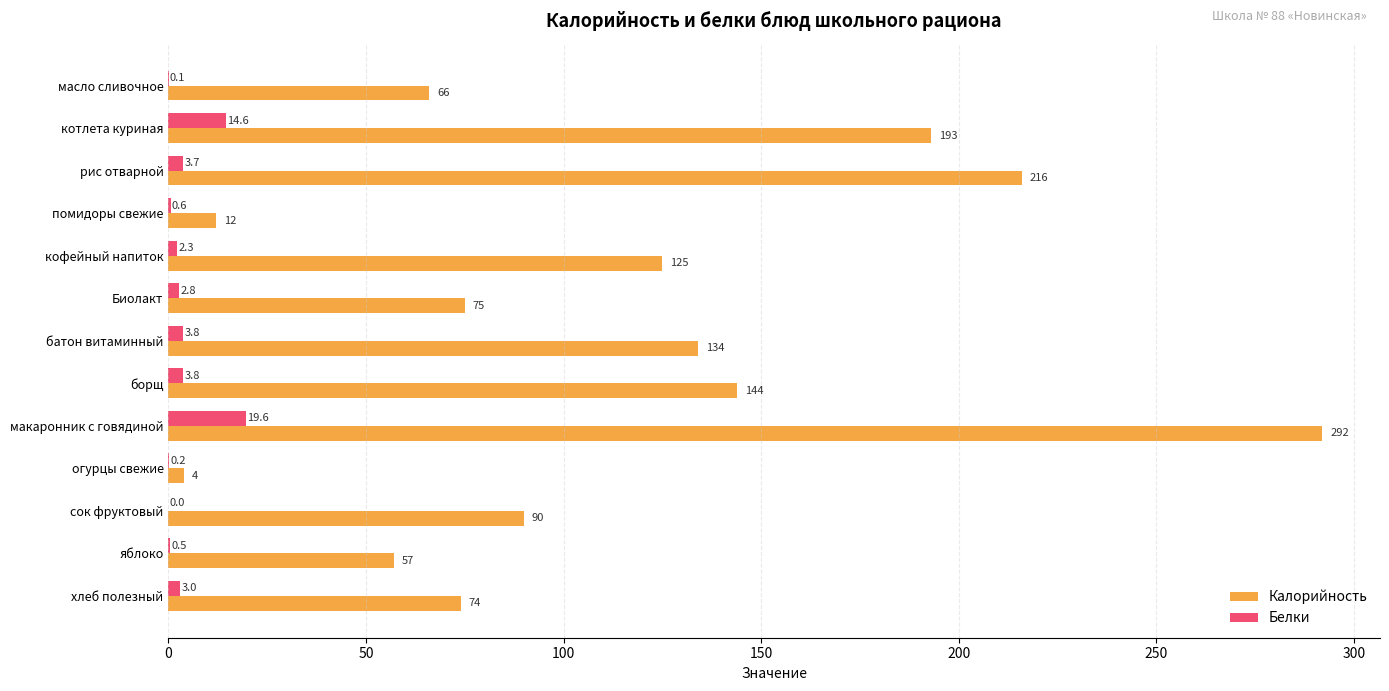

What is the greatest value displayed?

292.0